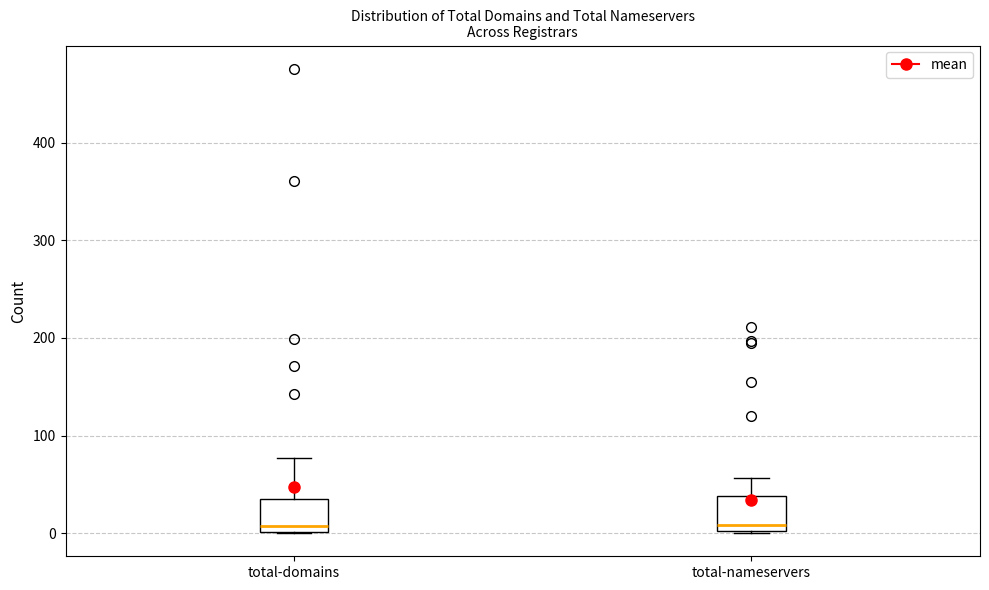

Where is the lower edge of the box for total-nameservers on the y-axis? The values are not printed on the chart, so give them approximately, as read against the axis.

0